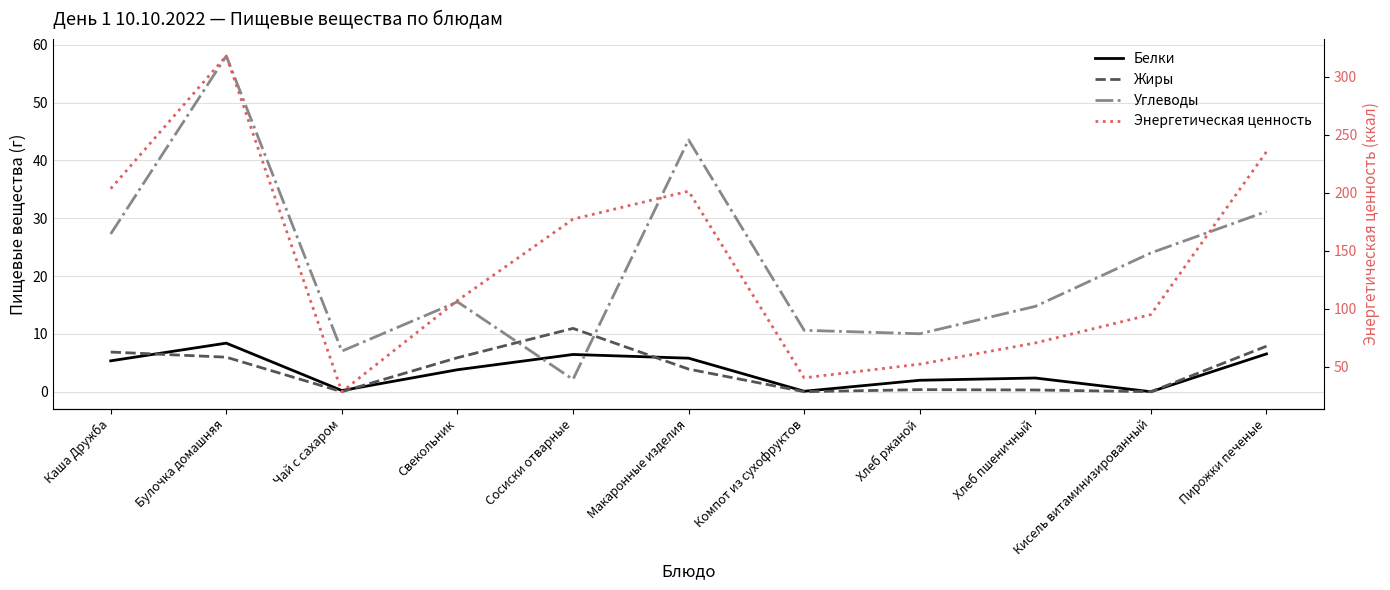

After their last crossing, which series has the higher values: Жиры or Углеводы?

Углеводы